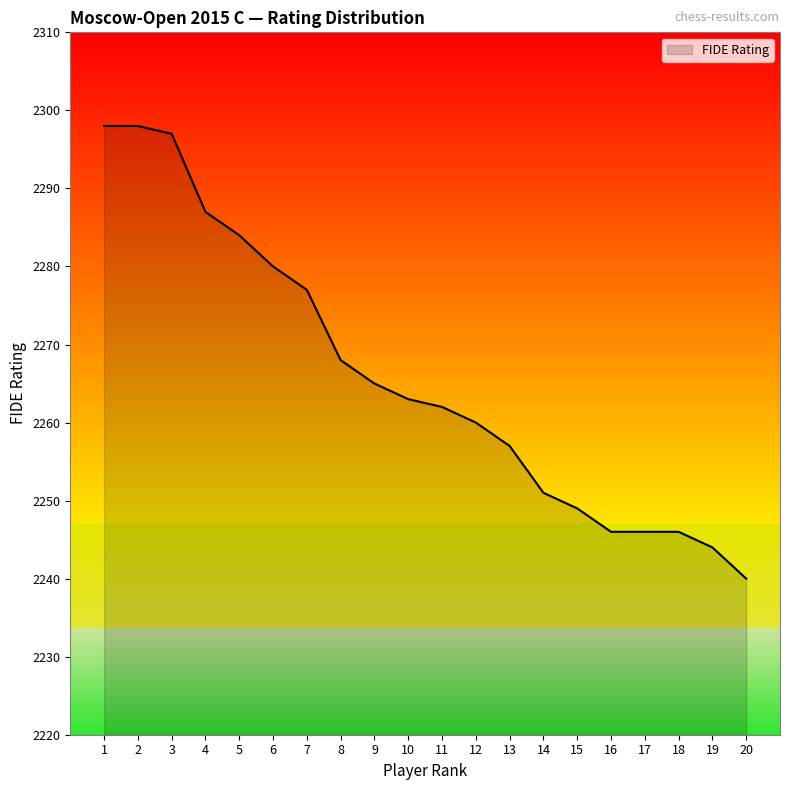

True or false: the data shows 3070 at 13.

False